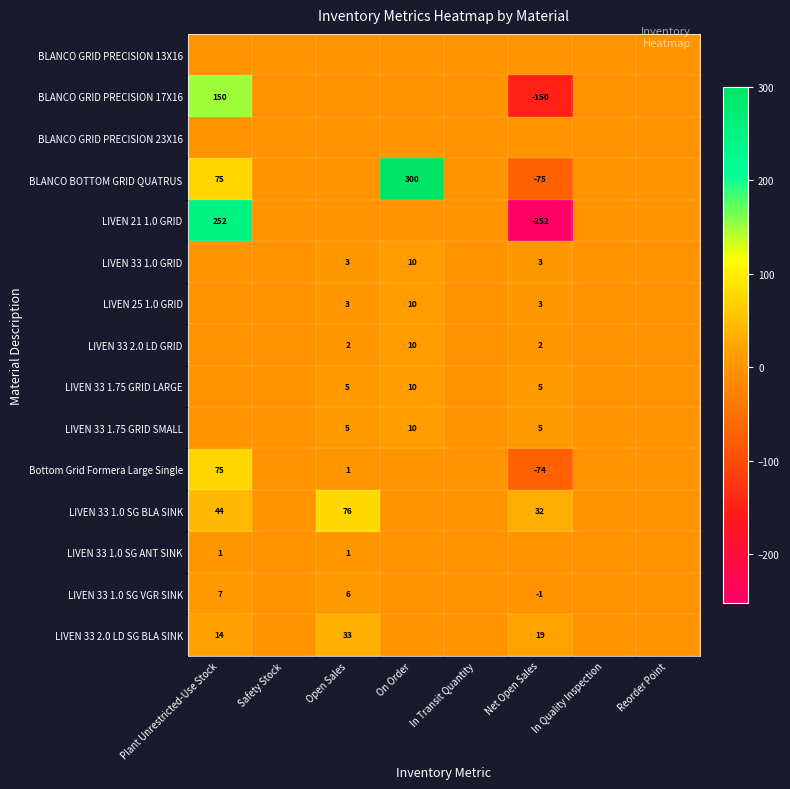

The LIVEN 33 1.0 GRID series shows 1 at Open Sales. True or false?

False